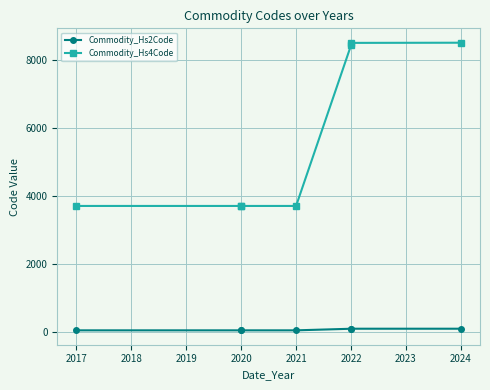

True or false: Commodity_Hs2Code has more than 0 points higher than both neighbors.

False